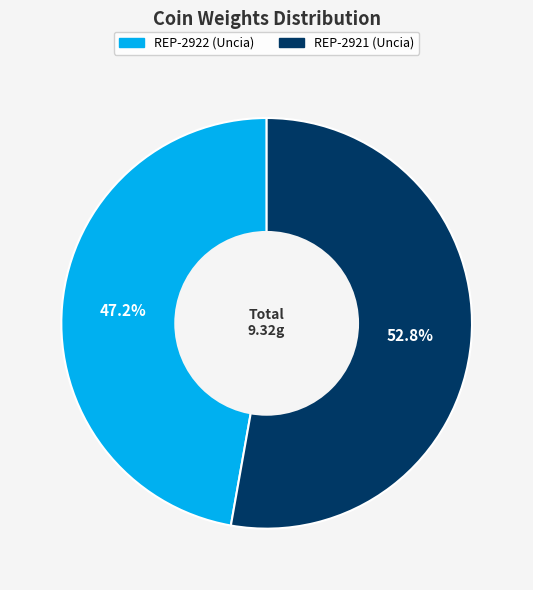

Combined, what portion of the pie is REP-2922 (Uncia) and REP-2921 (Uncia)?

100.0%